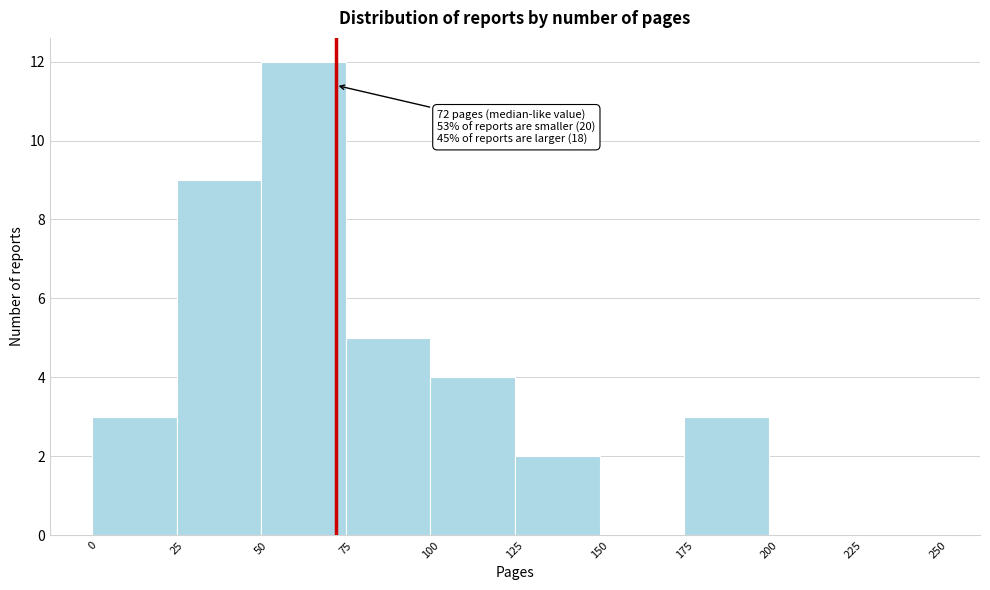

Over which range of the x-axis is the bar tallest?

50 to 75